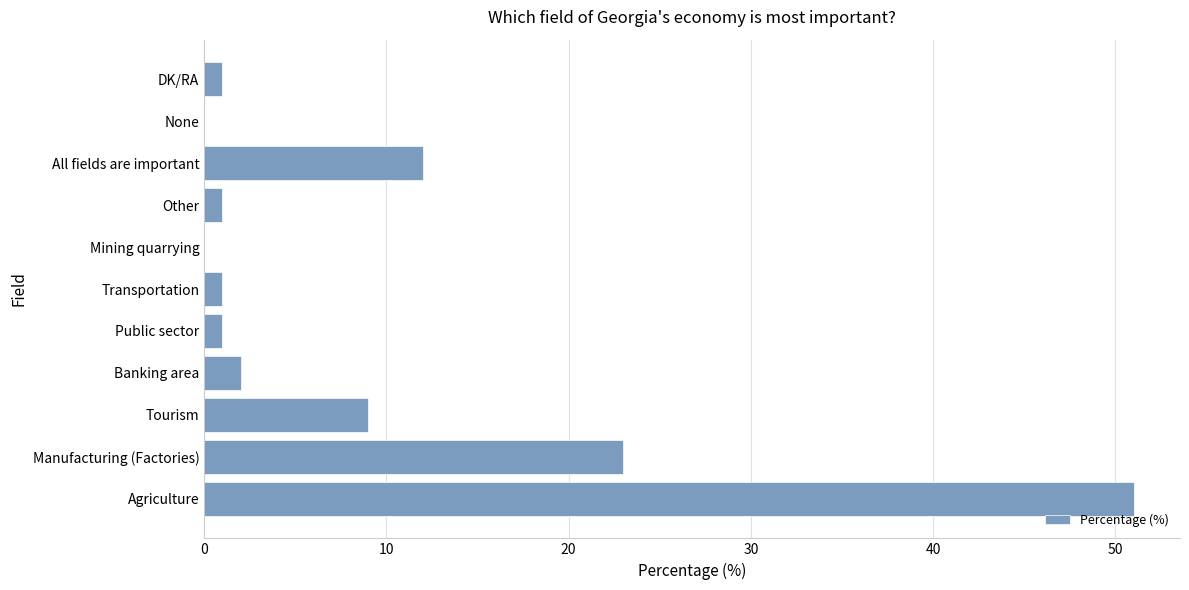

Reading top to bottom, extract all data points from this chart.

DK/RA=1	None=0	All fields are important=12	Other=1	Mining quarrying=0	Transportation=1	Public sector=1	Banking area=2	Tourism=9	Manufacturing (Factories)=23	Agriculture=51